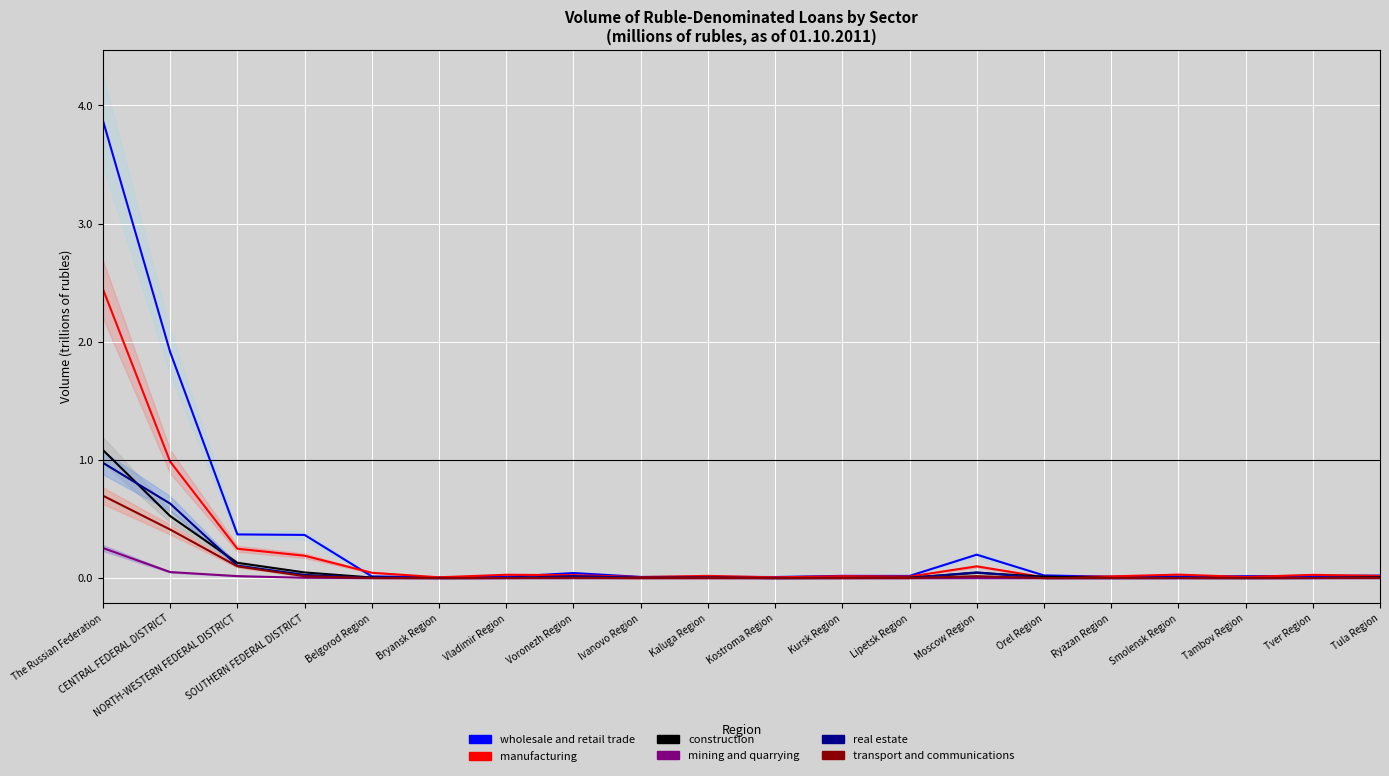

What is the difference between the wholesale and retail trade values at Moscow Region and CENTRAL FEDERAL DISTRICT?

1.7